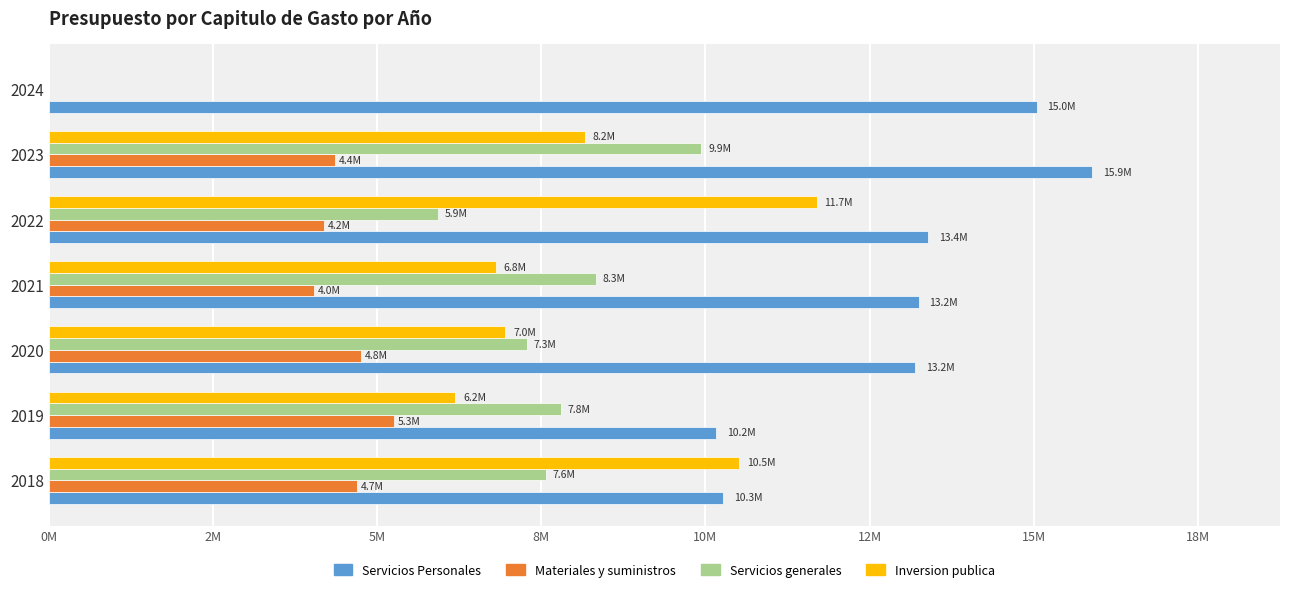

What is the sum of all Servicios generales values?

46867883.7